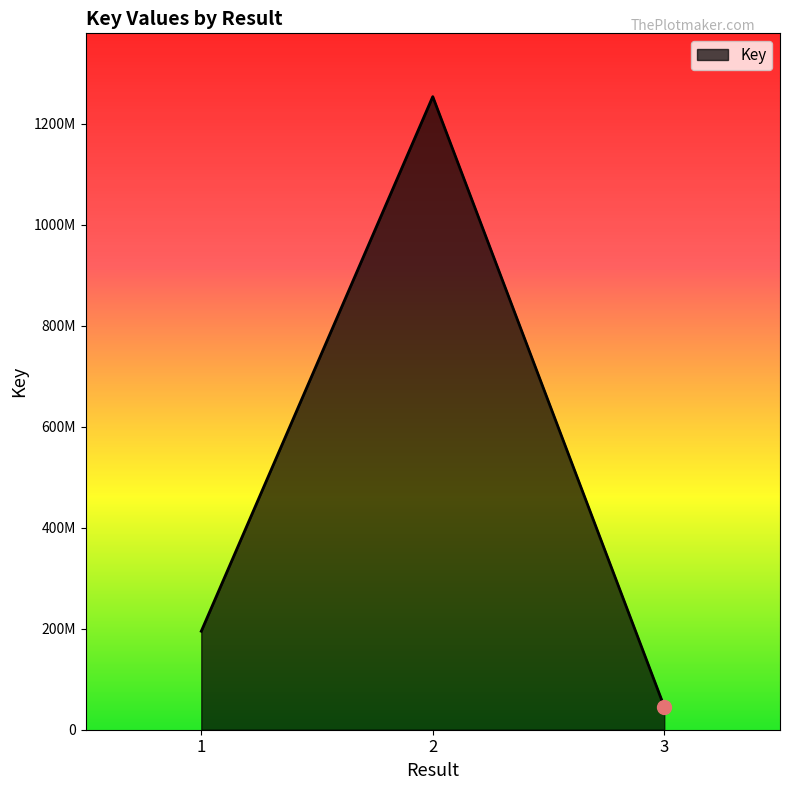

Rank the categories by value from lowest to highest.

3, 1, 2